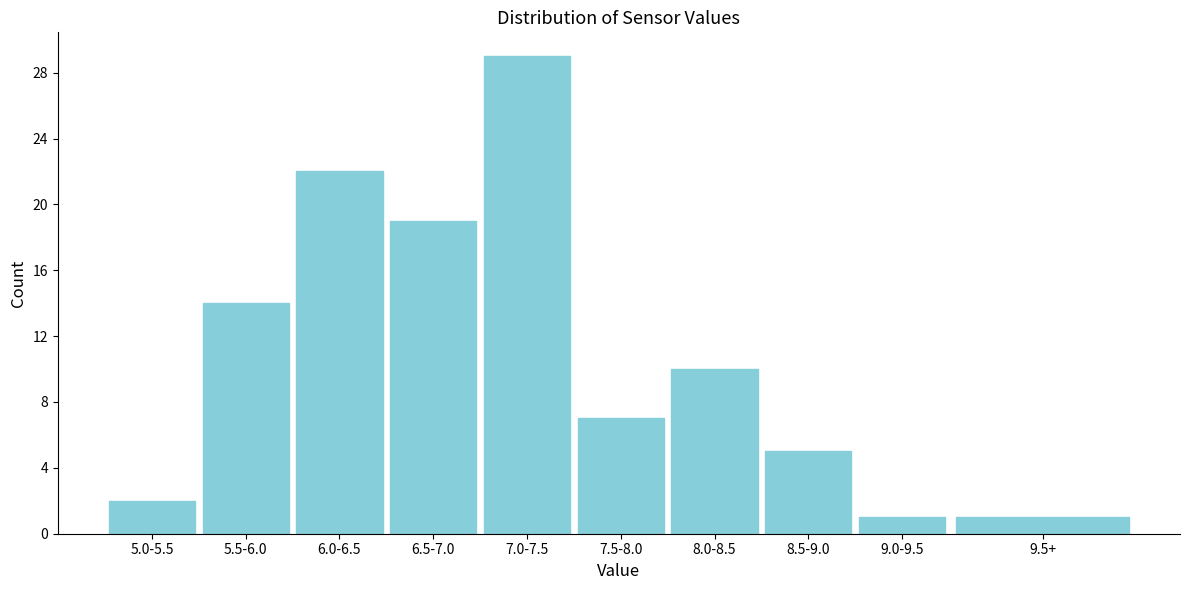

Reading right to left, extract all data points from this chart.

9.5+=1	9.0-9.5=1	8.5-9.0=5	8.0-8.5=10	7.5-8.0=7	7.0-7.5=29	6.5-7.0=19	6.0-6.5=22	5.5-6.0=14	5.0-5.5=2